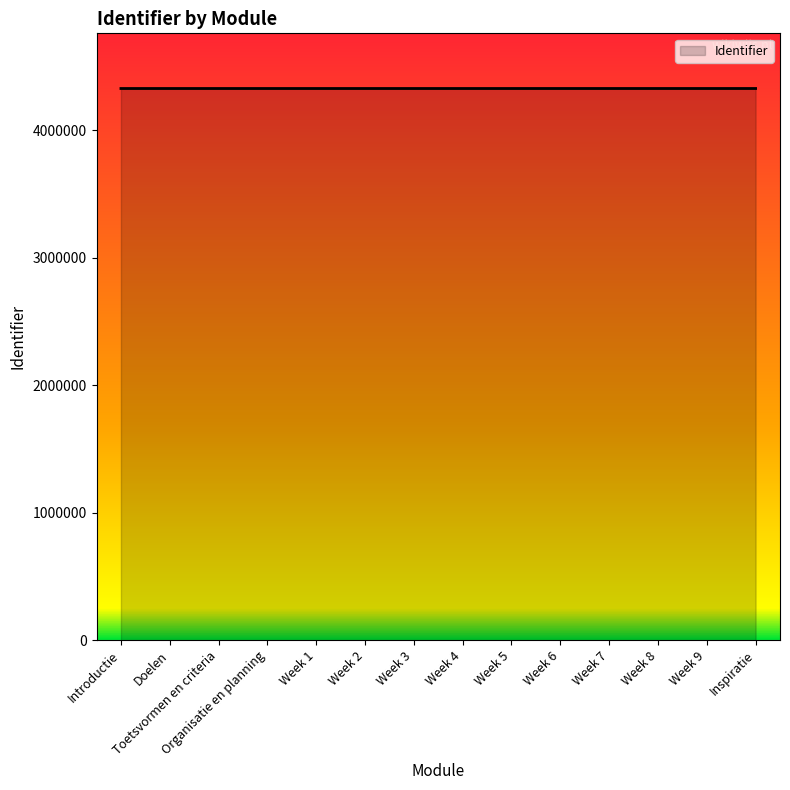

How many lines are shown in the chart?

1